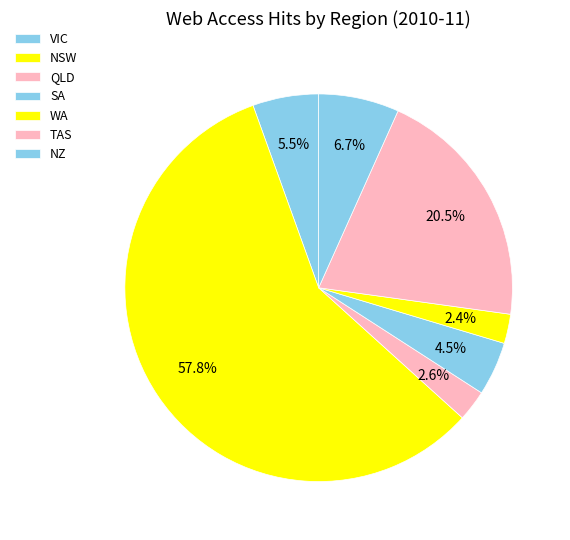

To the nearest percent, what portion does TAS represent?

20%